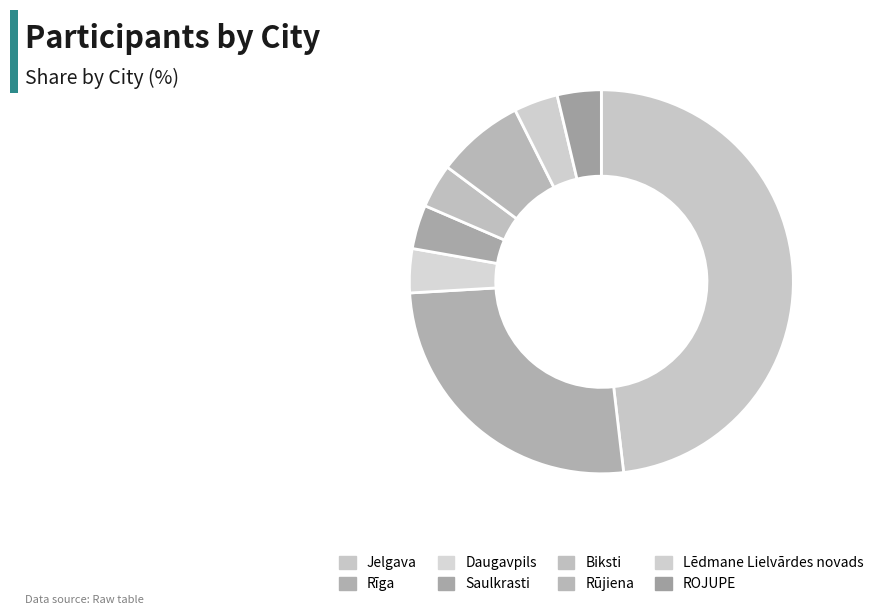

Is it true that Jelgava is 48% of the pie?

True